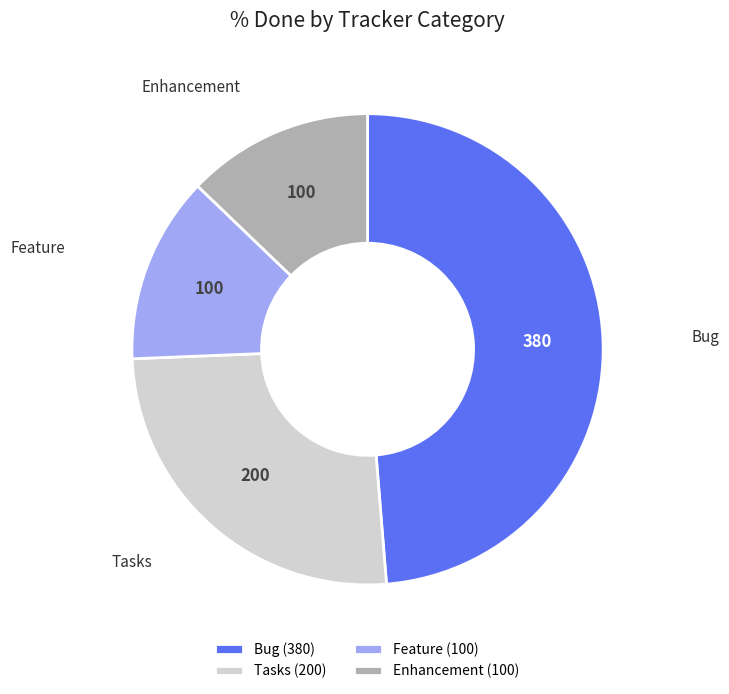

True or false: Feature (100) accounts for 24% of the total.

False